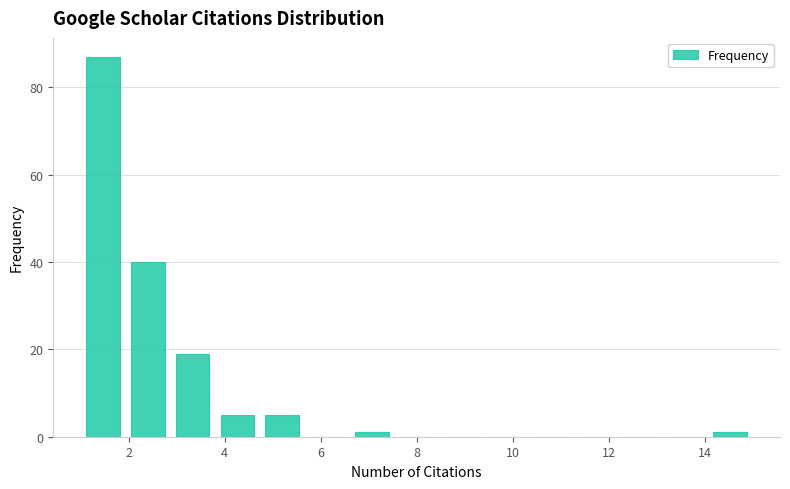

How tall is the bar that spans 3.8 to 4.8 on the x-axis? Neither the bar edges nor the heights are printed on the chart, so give them approximately, as read against the axes.

6